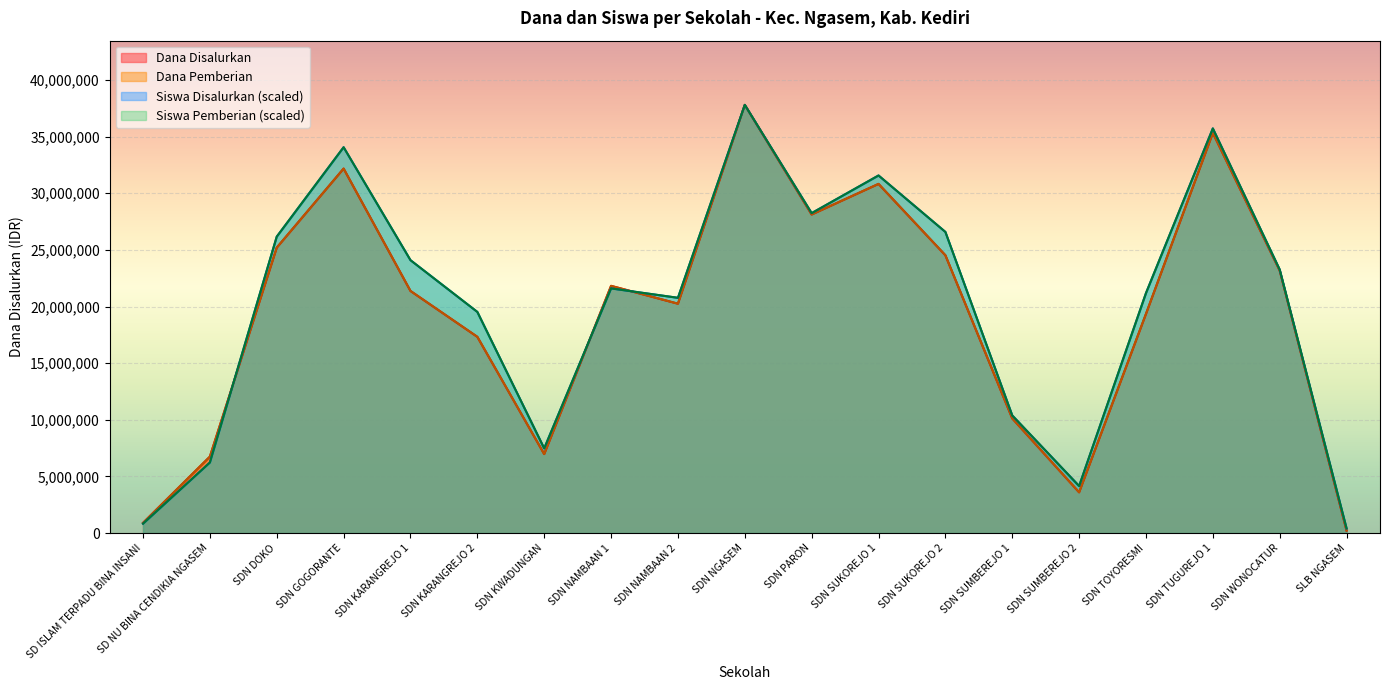

Which has a higher value, SDN NAMBAAN 1 or SD ISLAM TERPADU BINA INSANI?

SDN NAMBAAN 1